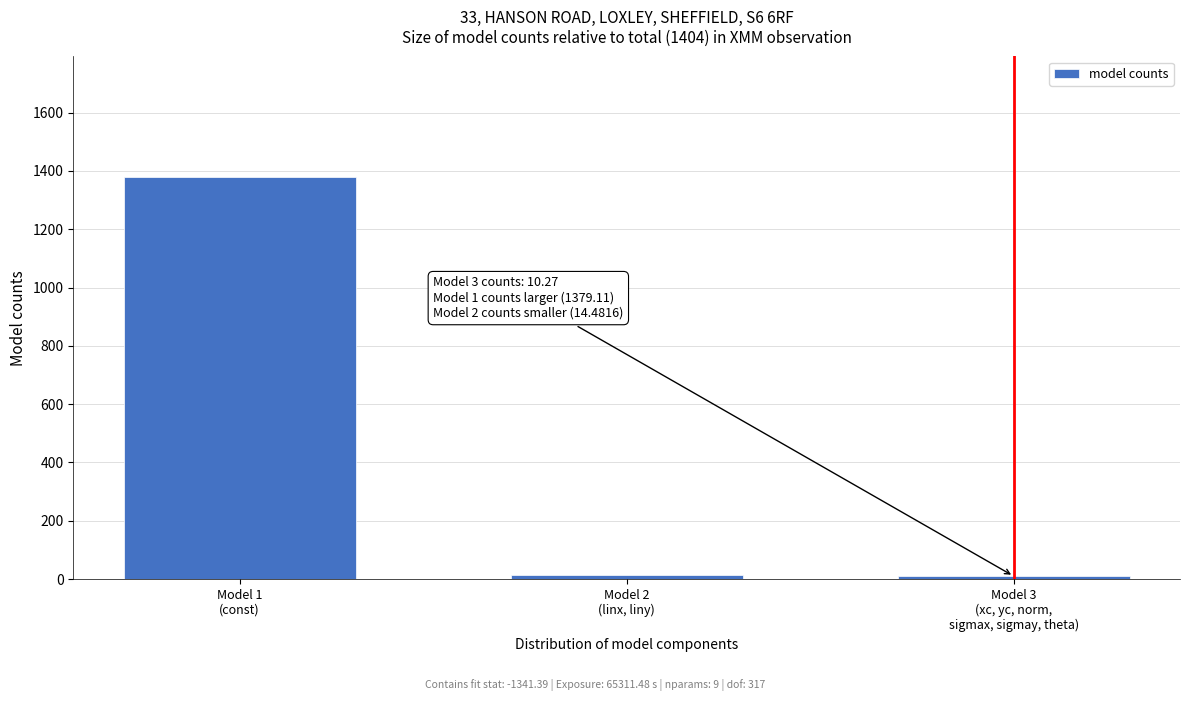

What is the greatest value displayed?

1379.1